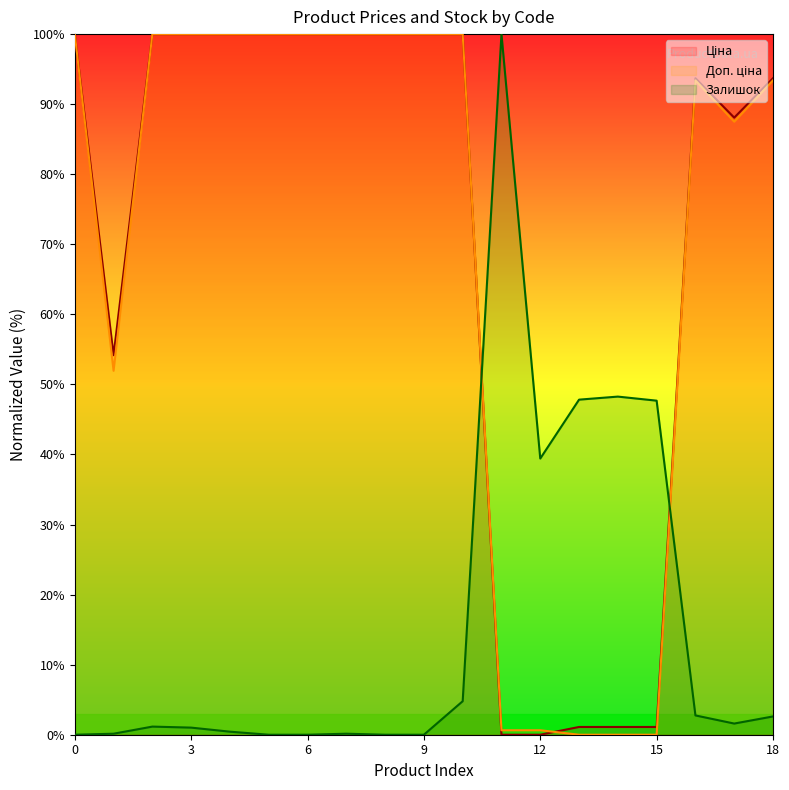

Does the chart have visible grid lines?

No